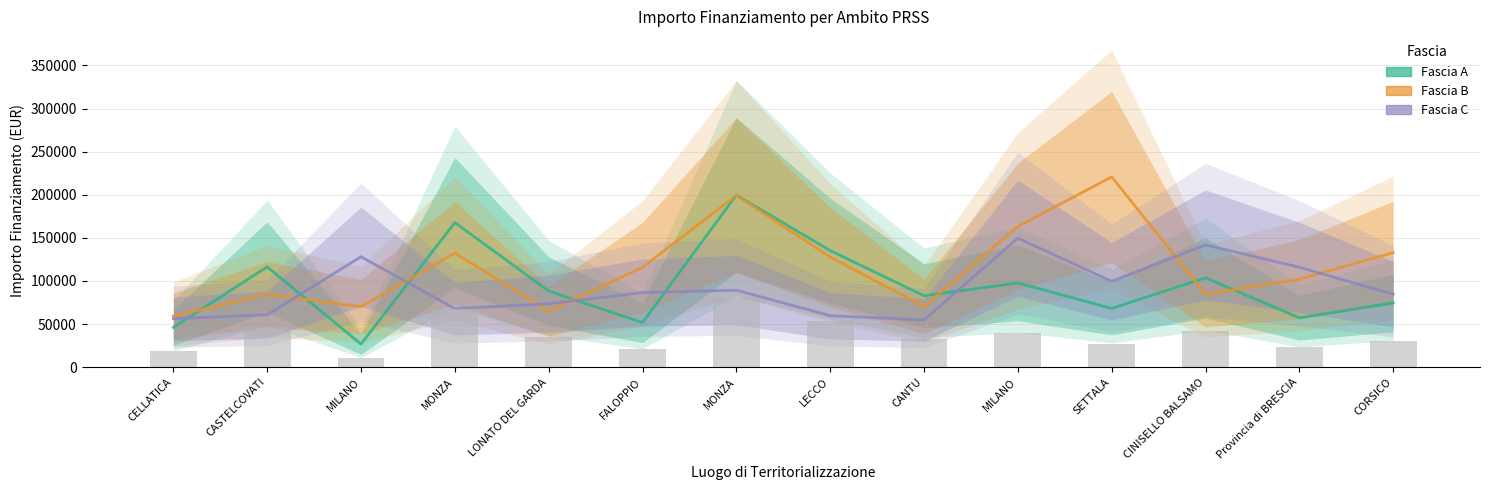

Reading left to right, transcribe all the data shown in this chart.

Fascia A: CELLATICA=46044.5	CASTELCOVATI=116324.6	MILANO=26730.0	MONZA=167724.8	LONATO DEL GARDA=88213.8	FALOPPIO=51620.1	MONZA=199567.7	LECCO=135157.2	CANTU=82798.6	MILANO=97694.9	SETTALA=68057.8	CINISELLO BALSAMO=103619.9	Provincia di BRESCIA=57160.7	CORSICO=74486.0
Fascia B: CELLATICA=59229.0	CASTELCOVATI=84538.8	MILANO=70120.9	MONZA=132279.7	LONATO DEL GARDA=64886.6	FALOPPIO=115789.8	MONZA=199303.9	LECCO=127674.8	CANTU=70397.4	MILANO=163198.8	SETTALA=220663.0	CINISELLO BALSAMO=84744.5	Provincia di BRESCIA=102092.5	CORSICO=132781.0
Fascia C: CELLATICA=56181.6	CASTELCOVATI=60687.8	MILANO=128032.6	MONZA=67843.7	LONATO DEL GARDA=73496.1	FALOPPIO=86448.2	MONZA=89266.3	LECCO=59681.5	CANTU=54682.1	MILANO=149604.4	SETTALA=99582.8	CINISELLO BALSAMO=141794.5	Provincia di BRESCIA=115789.8	CORSICO=84538.8